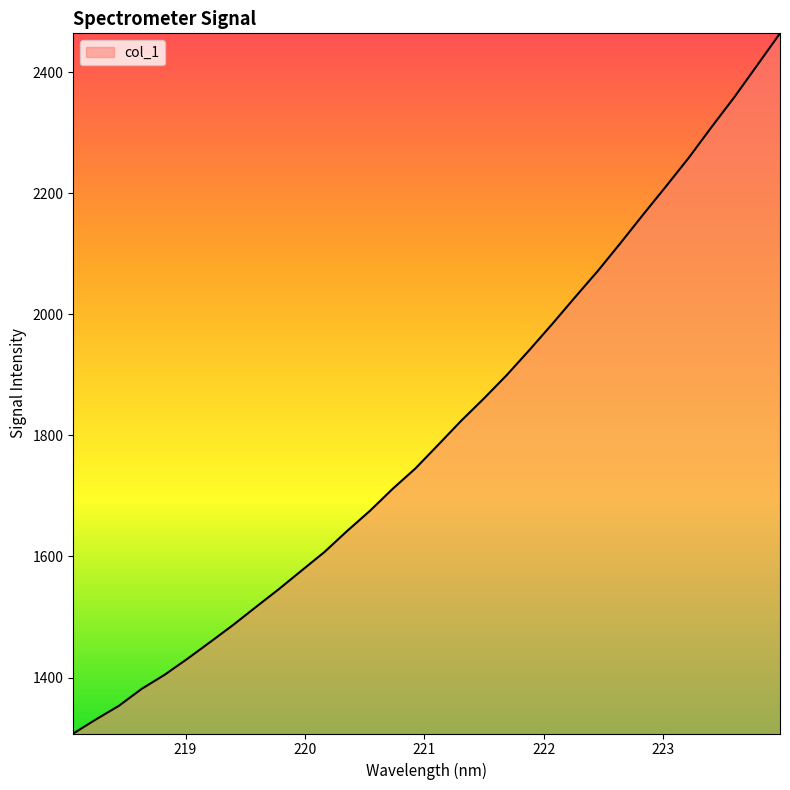

What is the smallest value displayed?

1307.5